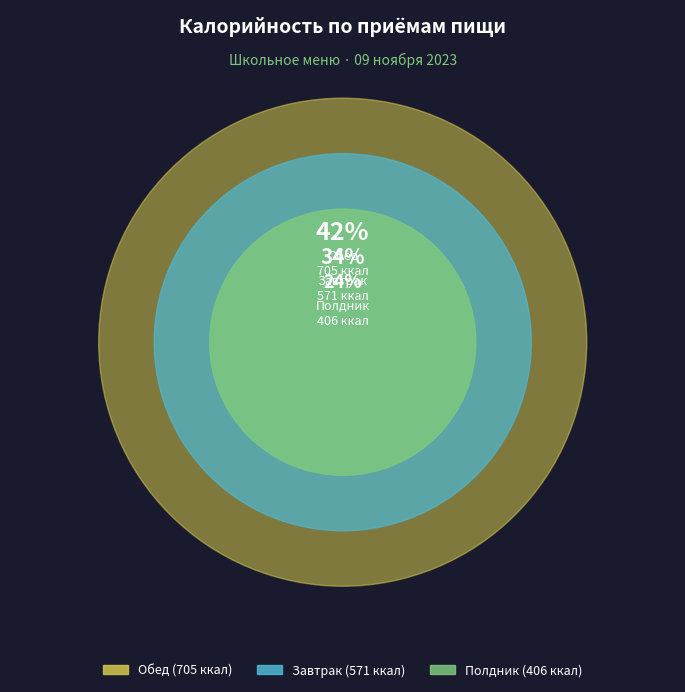

Is there any slice that represents more than half of the pie?

No